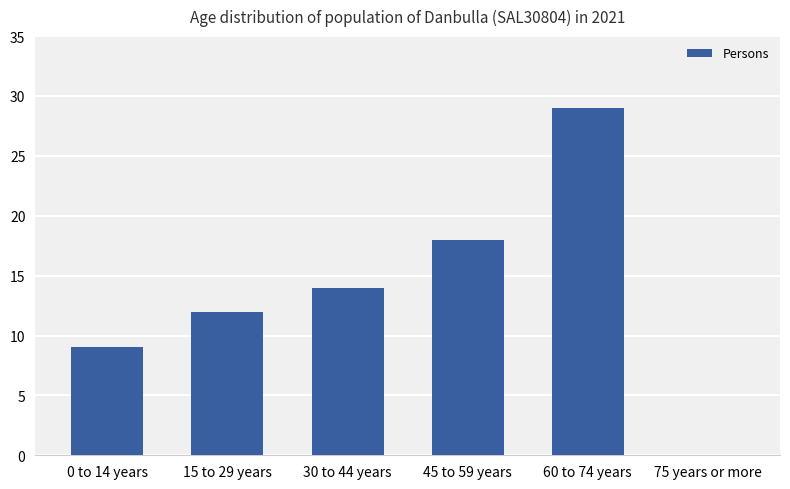

What is the difference between the values at 75 years or more and 45 to 59 years?

18